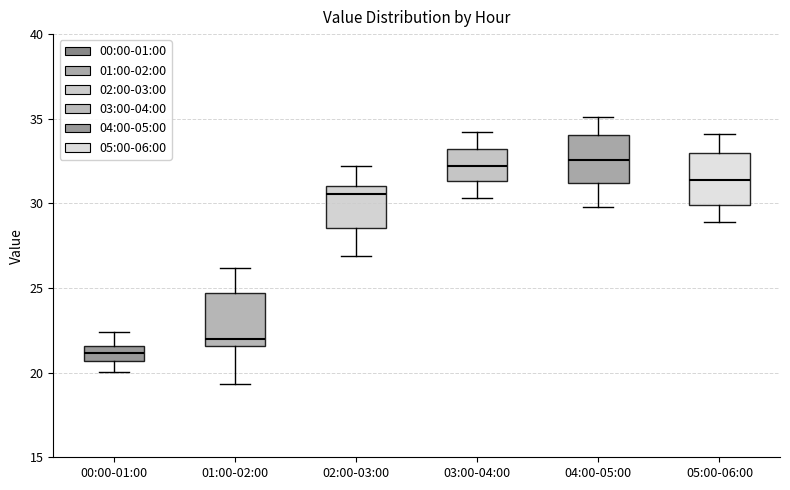

Where does the median line of the box for 02:00-03:00 sit on the y-axis? The values are not printed on the chart, so give them approximately, as read against the axis.

30.5